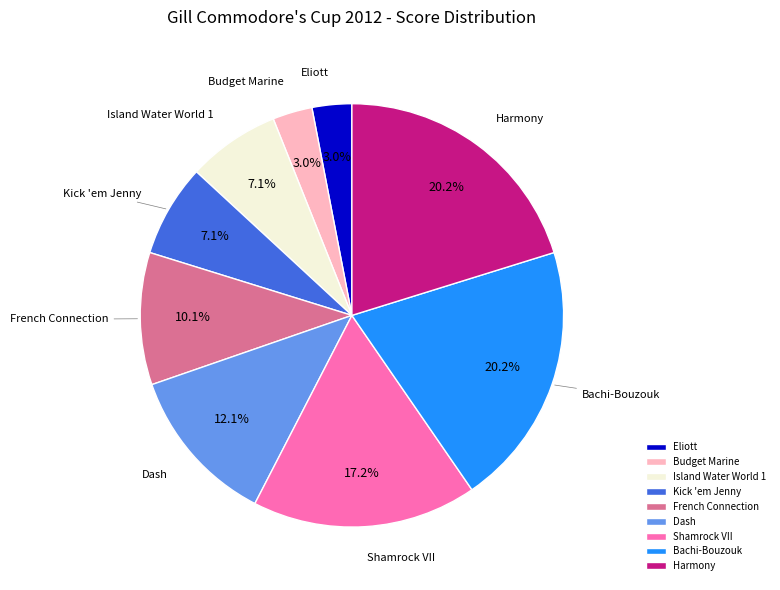

Does any single category account for the majority?

No